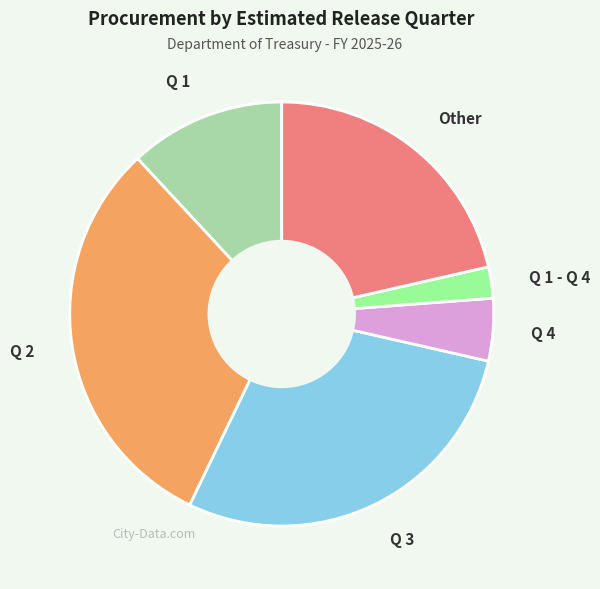

True or false: Other accounts for 21% of the total.

True